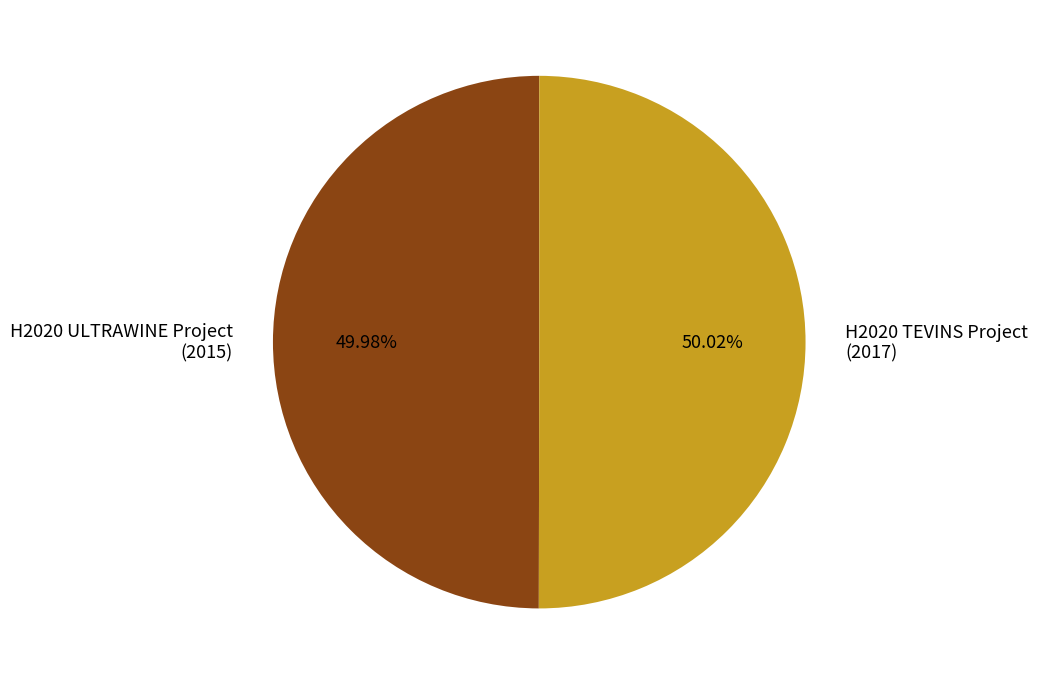

Approximately how many times larger is the value at H2020 ULTRAWINE Project (2015) compared to H2020 TEVINS Project (2017)?

1.0